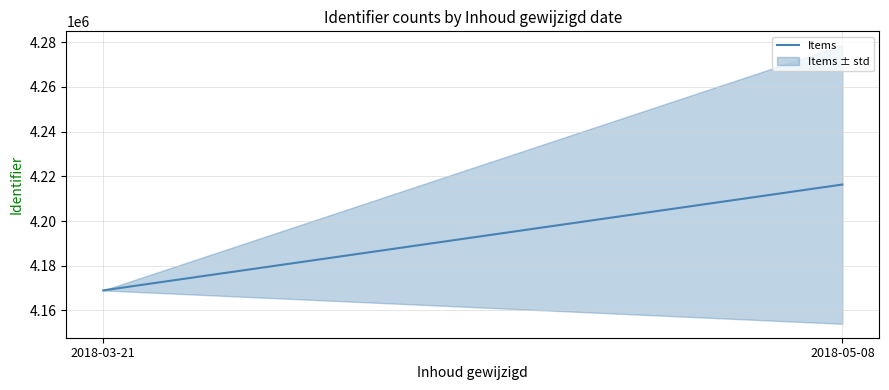

What is the average value?

4192644.0